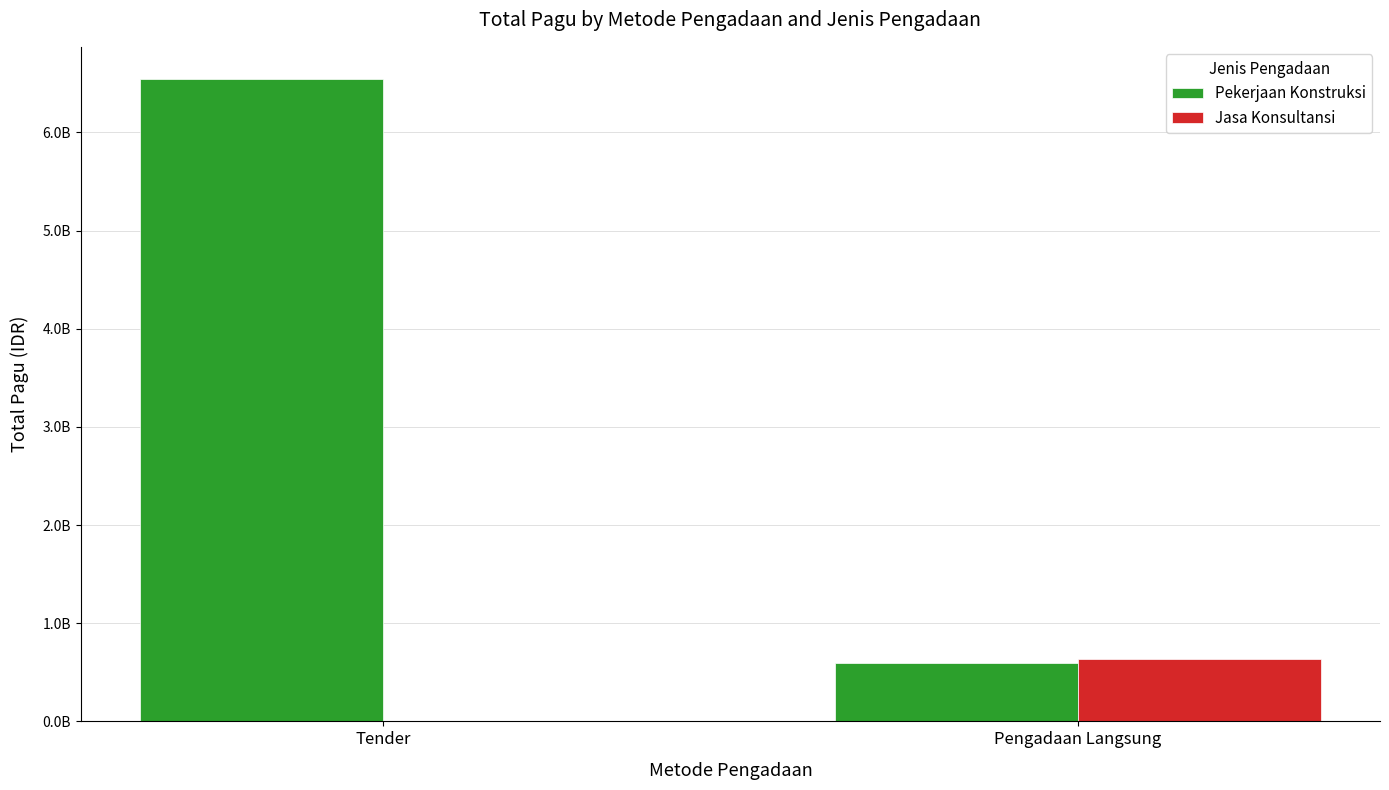

True or false: Pekerjaan Konstruksi has a value of 6543710780 at Tender.

True